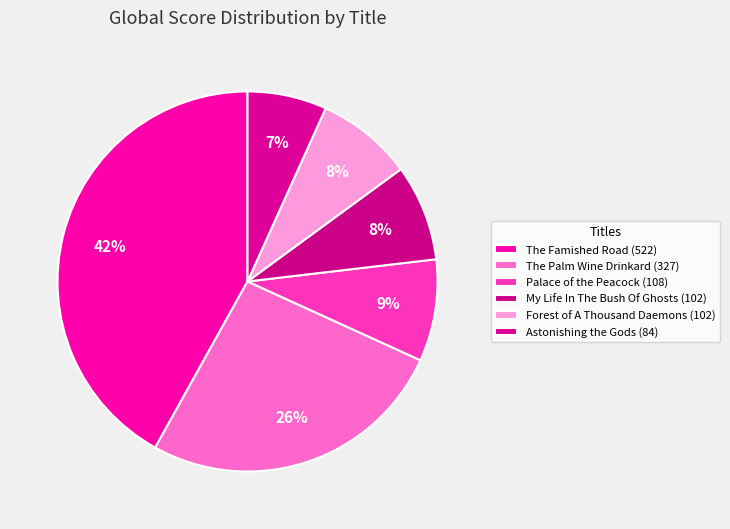

How many segments does this pie chart have?

6